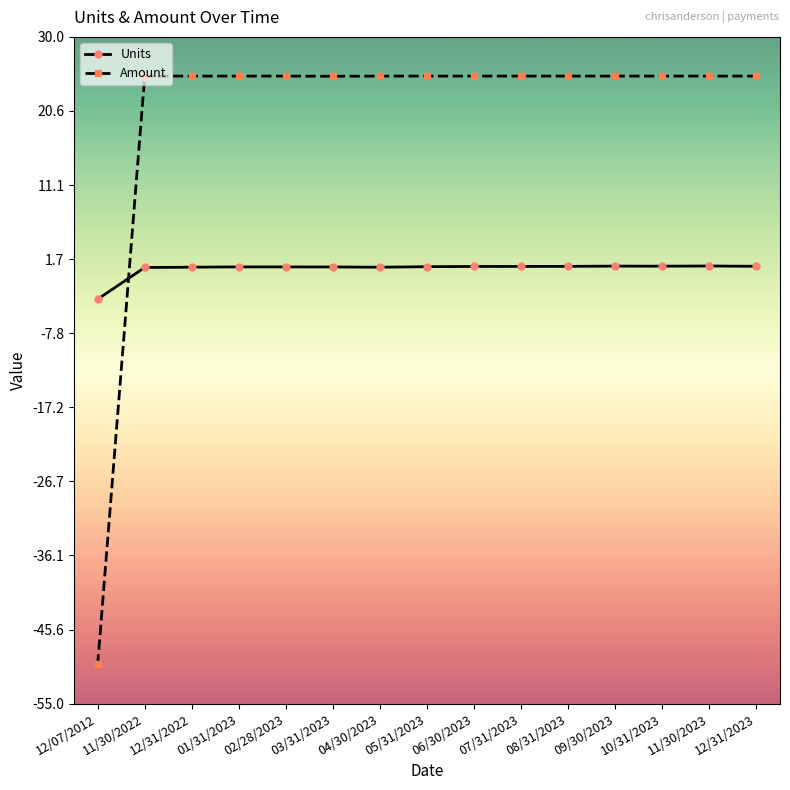

Is the value of Amount at 05/31/2023 greater than the value of Units at 12/31/2022?

Yes